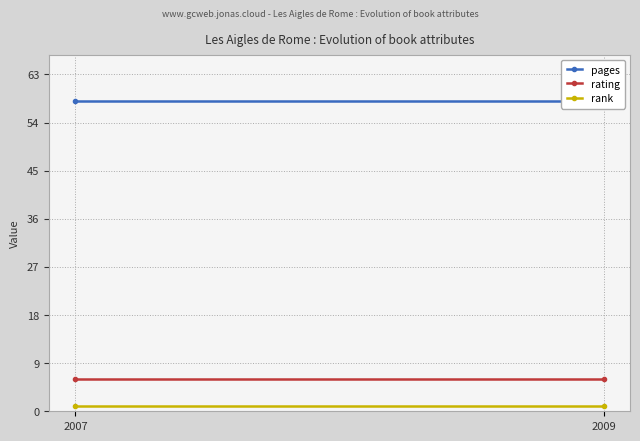

How many lines are shown in the chart?

3